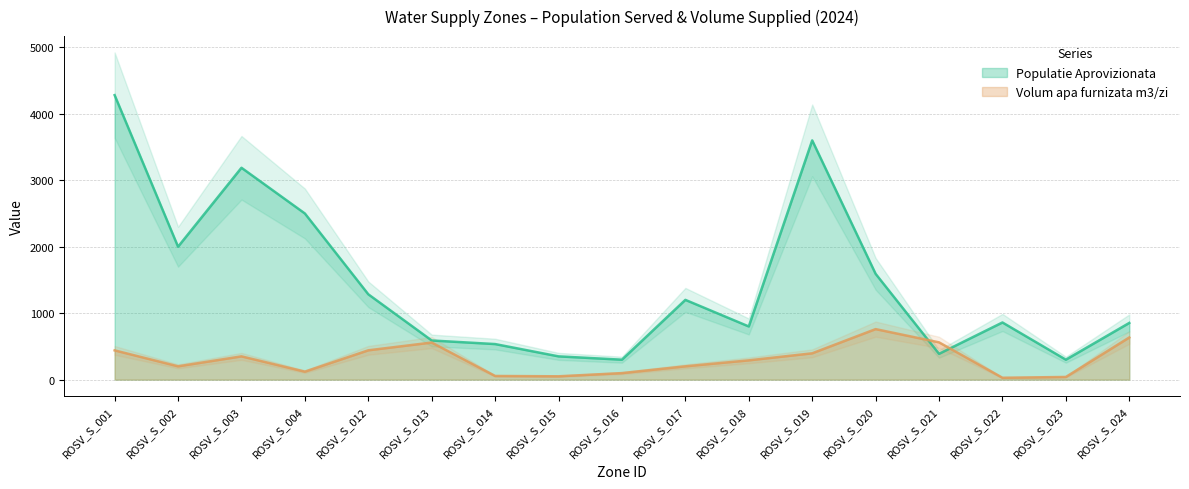

The value of Populatie Aprovizionata at ROSV_S_002 is 2000.0. True or false?

True